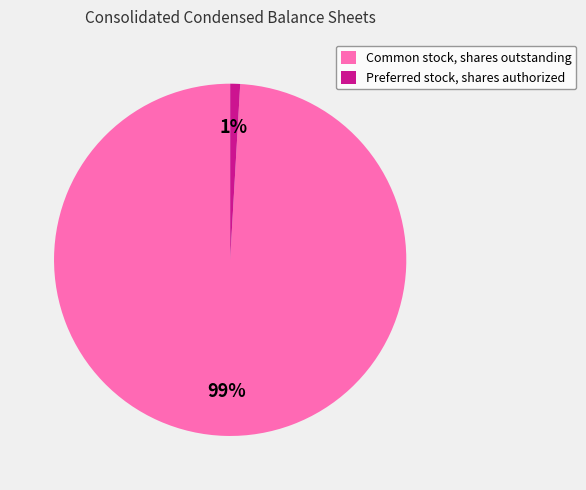

To the nearest percent, what is the combined percentage of Common stock, shares outstanding and Preferred stock, shares authorized?

100%